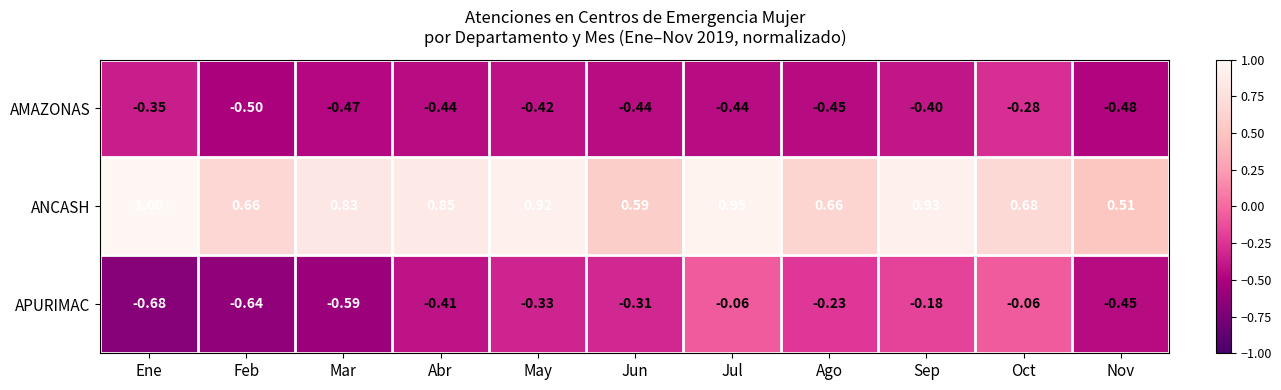

At which category does the chart reach its peak across all series?

Ene